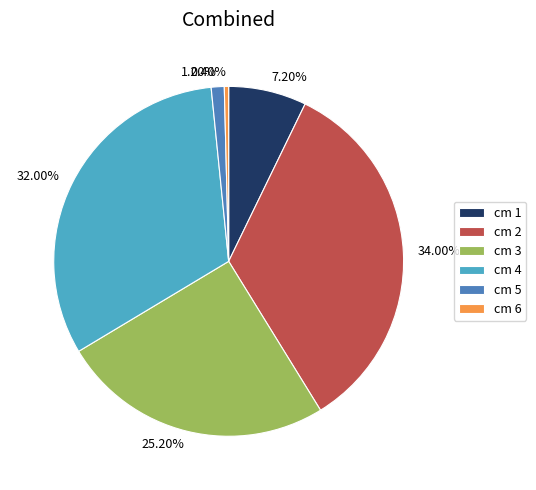

What is the ratio of the value at 7.20% to the value at 0.40%?

18.0